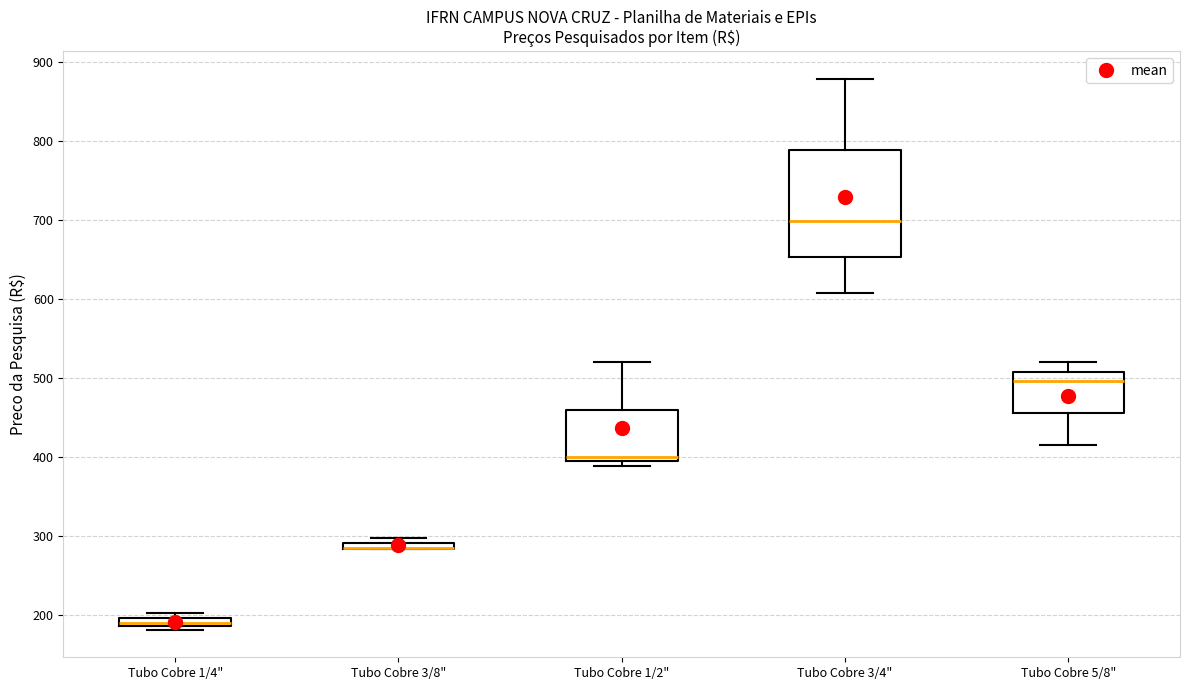

Comparing the boxes themselves (not the whiskers), which one is the tallest?

Tubo Cobre 3/4"